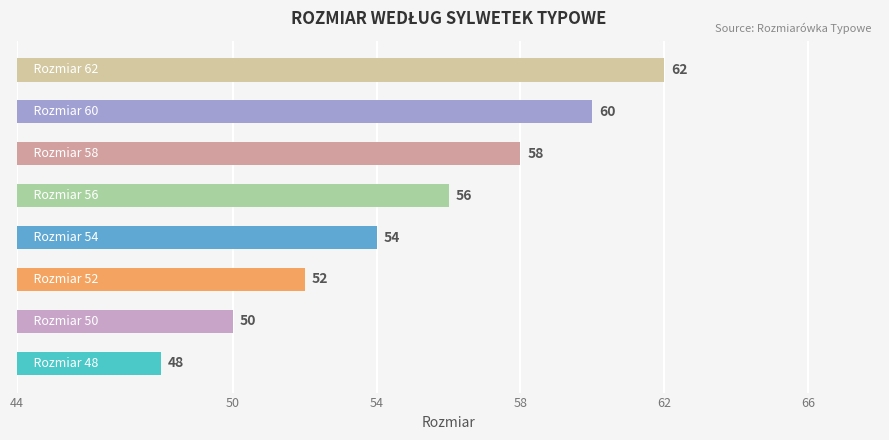

What is the difference between the maximum and minimum values?

14